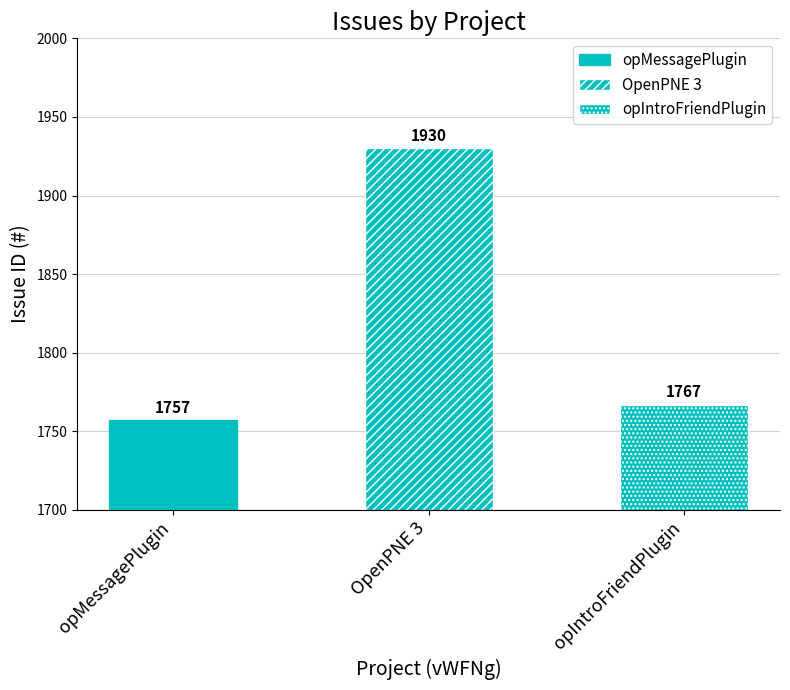

What is the value of the 1st bar from the left?

1757